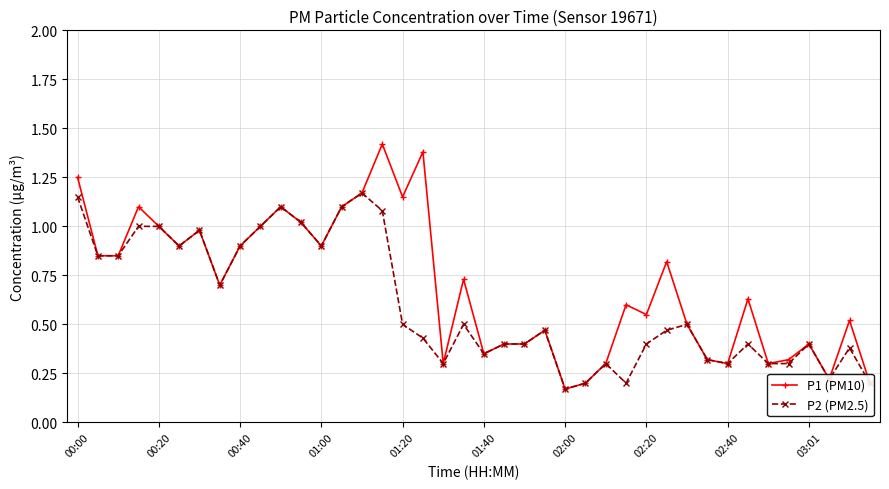

Which series has the largest range (max minus min)?

P1 (PM10)